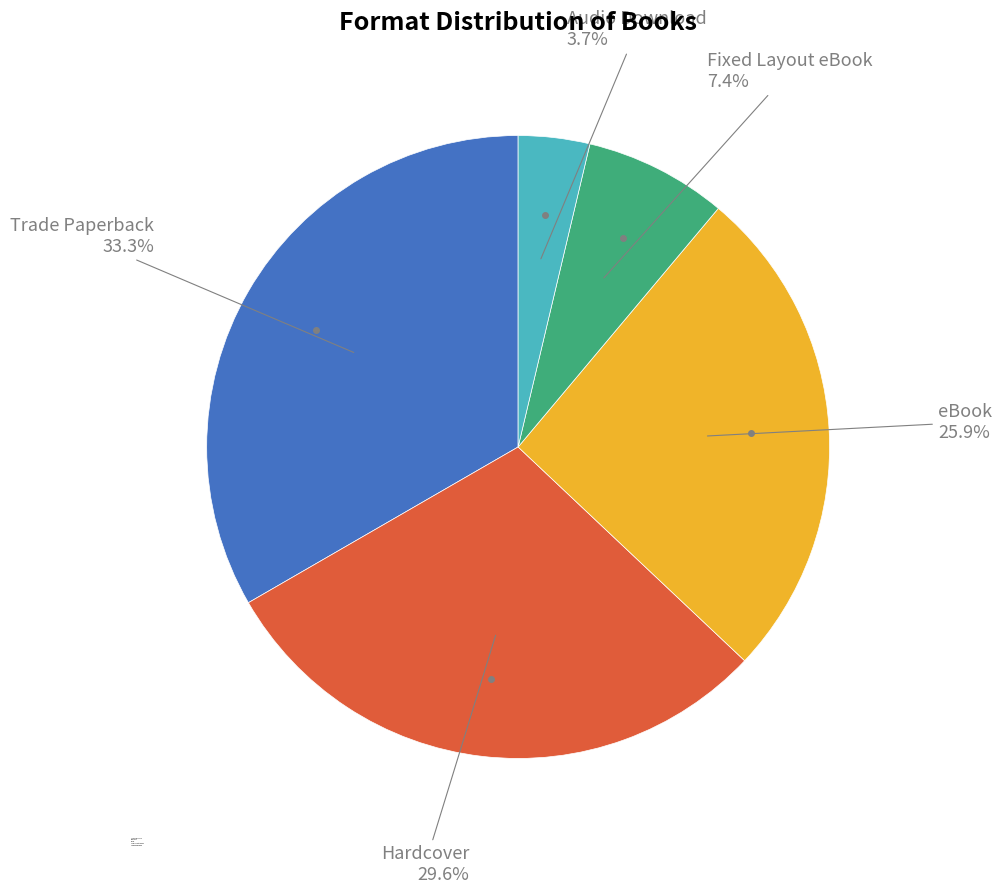

Rank the categories by value from highest to lowest.

Trade Paperback, Hardcover, eBook, Fixed Layout eBook, Audio Download